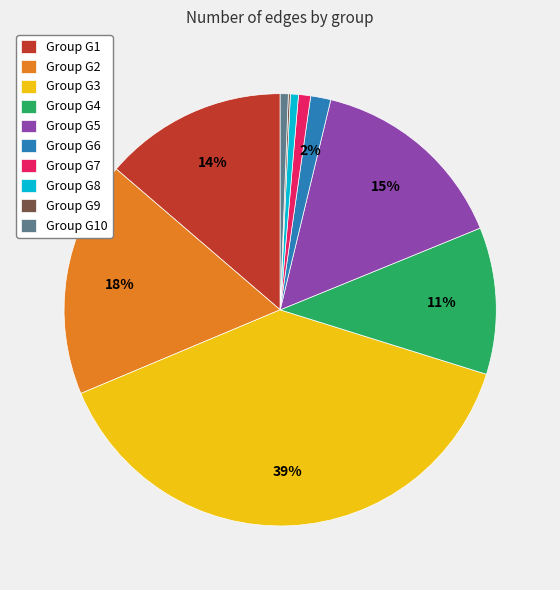

Do Group G3 and Group G5 together represent more than half of the pie?

Yes